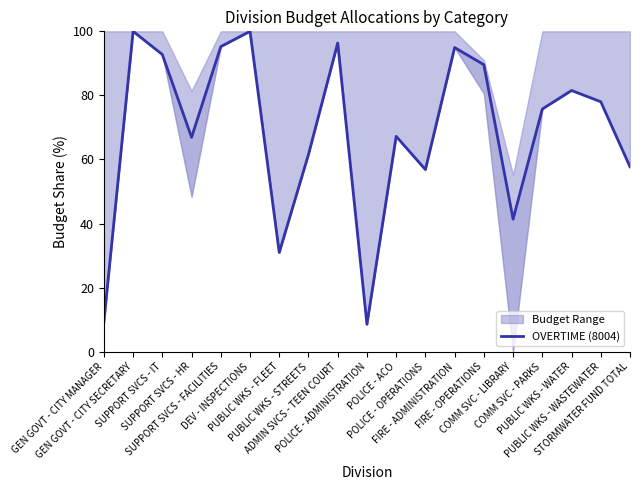

What is the label of the 15th point from the left?

COMM SVC - LIBRARY